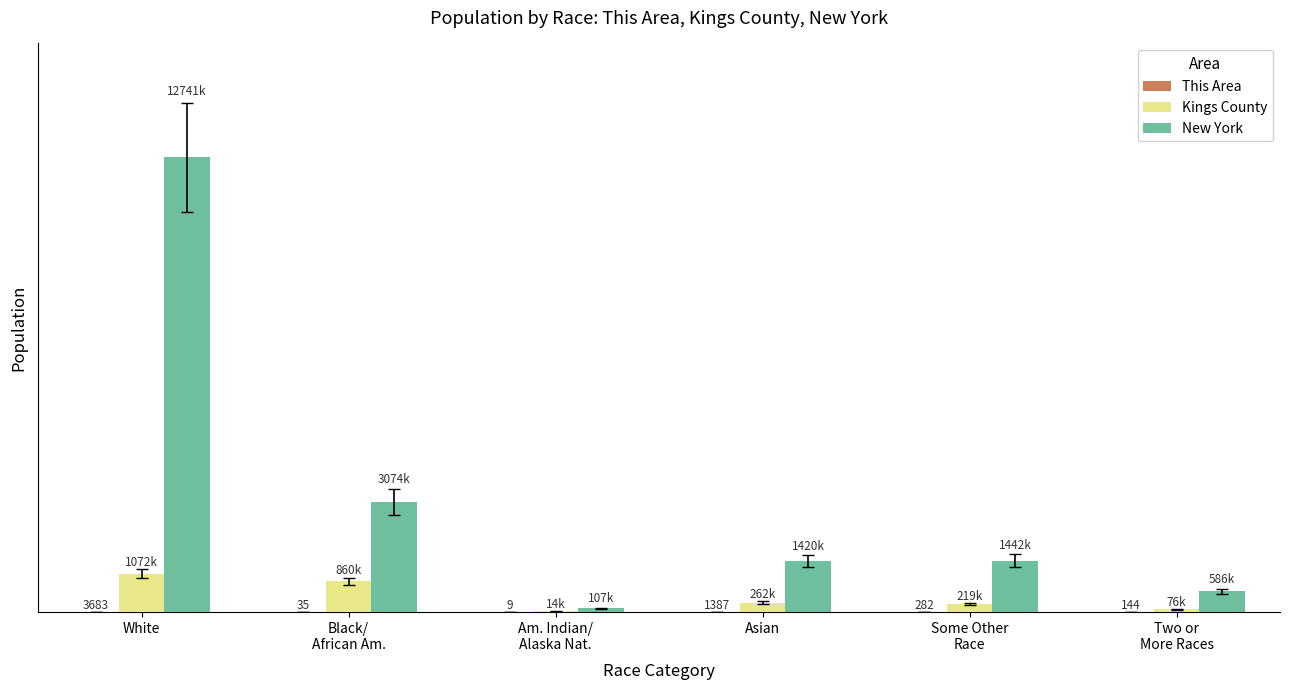

Are the bars horizontal?

No